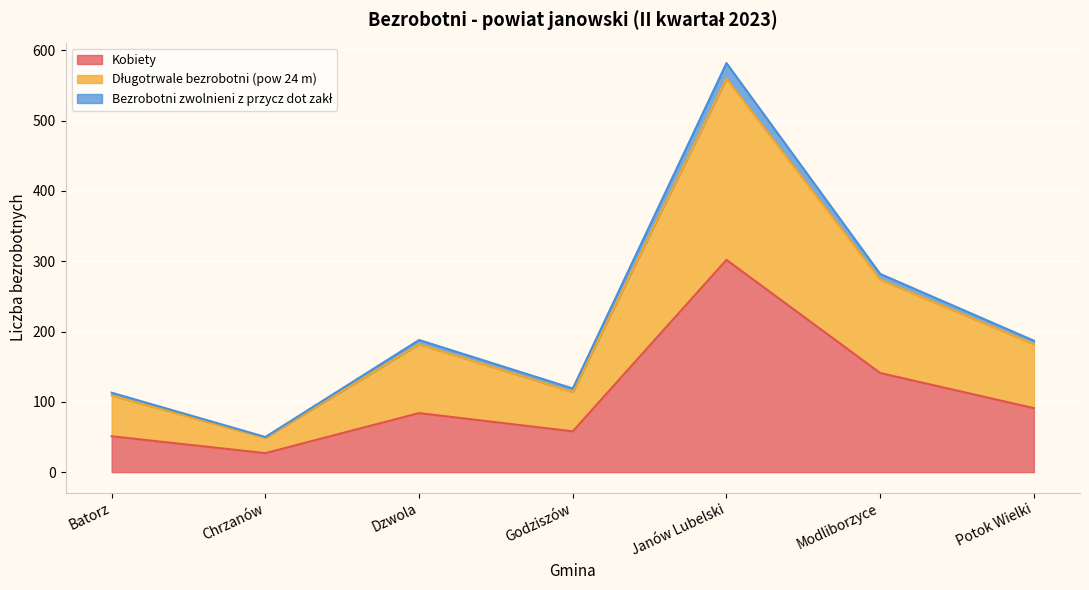

What is the sum of the Kobiety values at Godziszów and Modliborzyce?

199